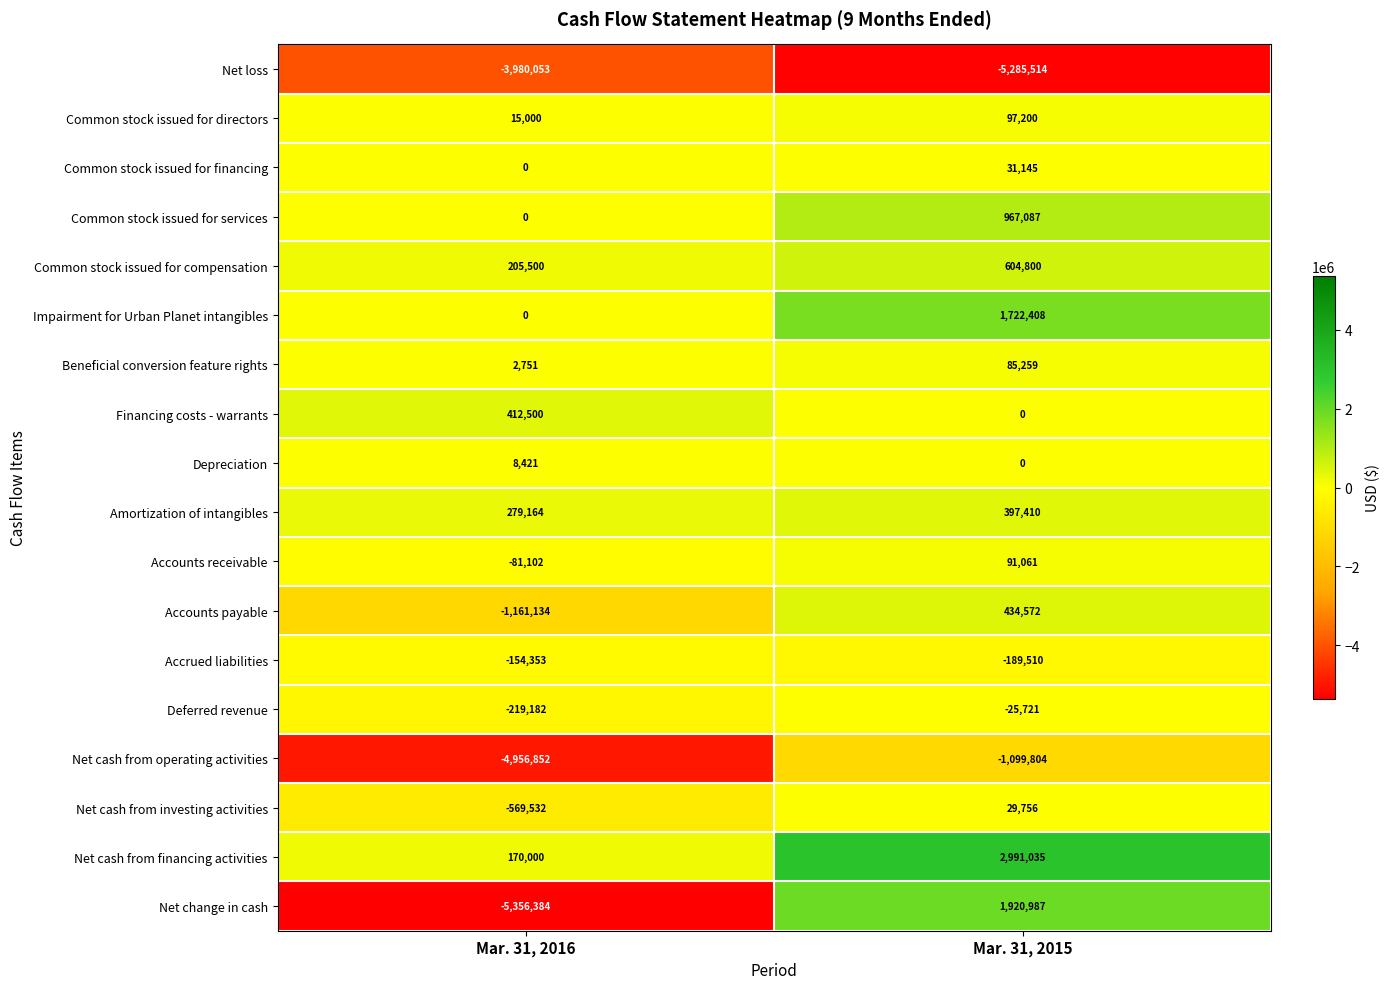

List the series in order of their peak value, lowest first.

Net loss, Net cash from operating activities, Accrued liabilities, Deferred revenue, Depreciation, Net cash from investing activities, Common stock issued for financing, Beneficial conversion feature rights, Accounts receivable, Common stock issued for directors, Amortization of intangibles, Financing costs - warrants, Accounts payable, Common stock issued for compensation, Common stock issued for services, Impairment for Urban Planet intangibles, Net change in cash, Net cash from financing activities